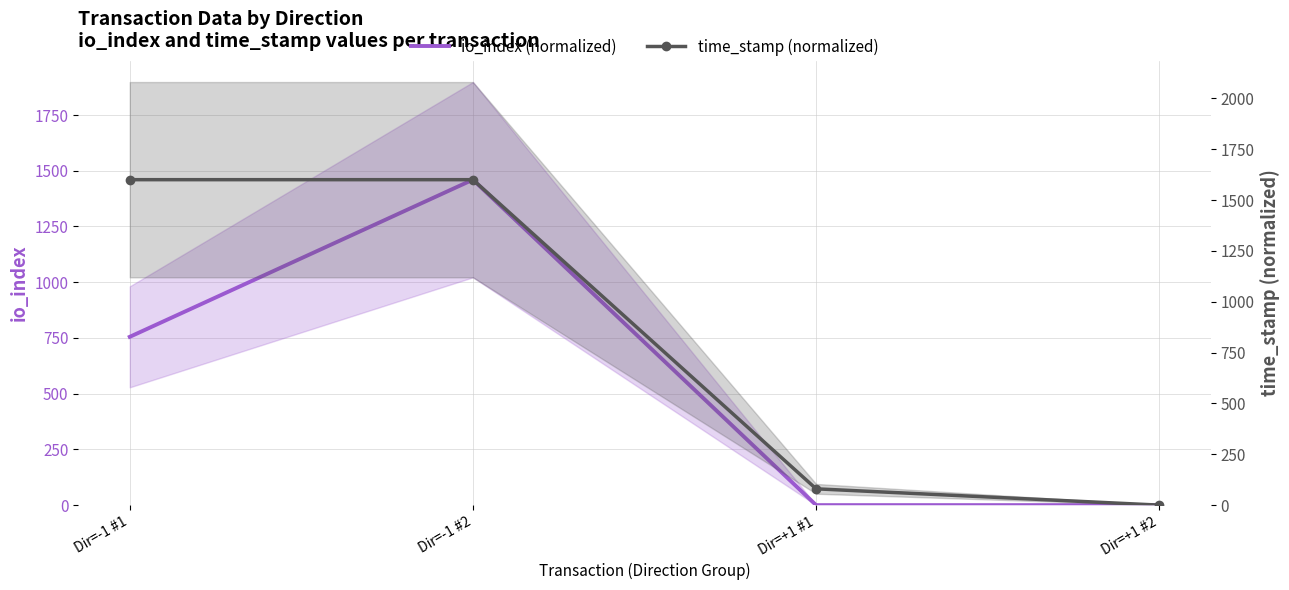

Rank the series at Dir=+1 #2 from lowest to highest value.

io_index (normalized), time_stamp (normalized)